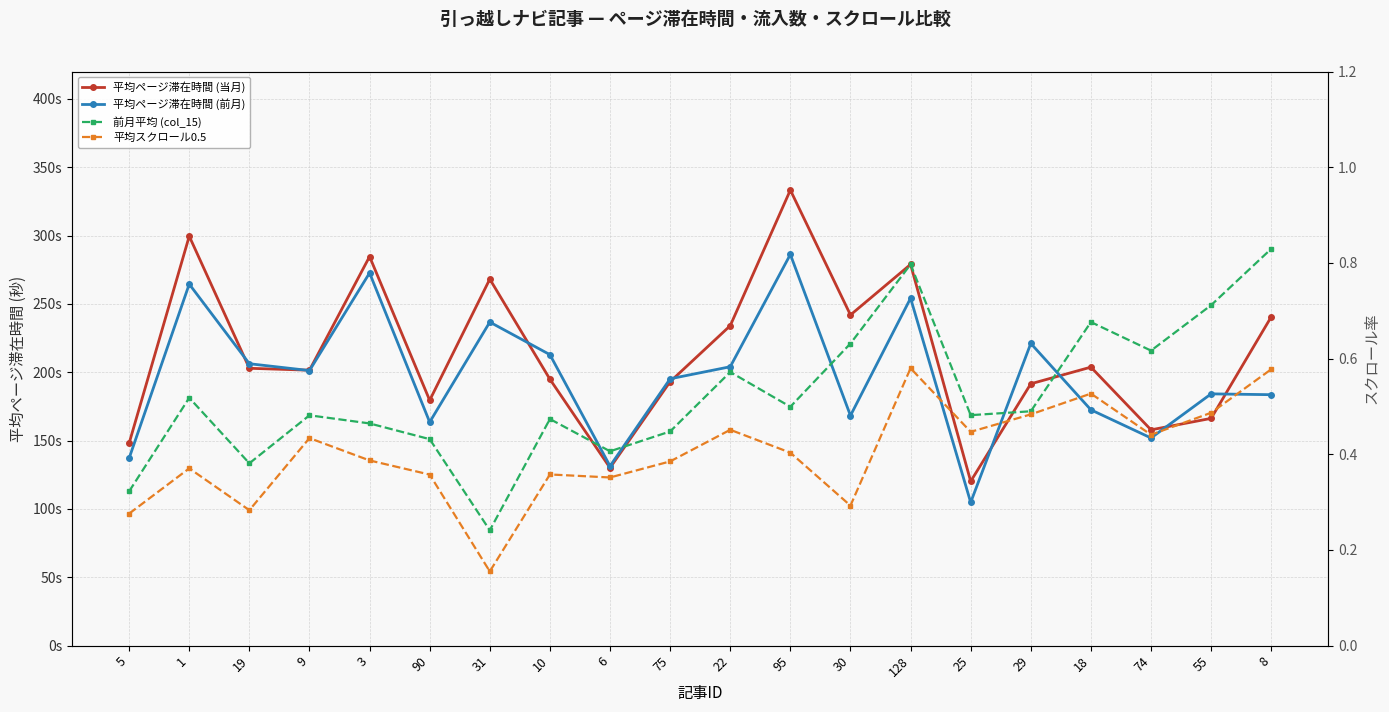

What is the sum of the 前月平均 (col_15) values at 6 and 31?

0.6